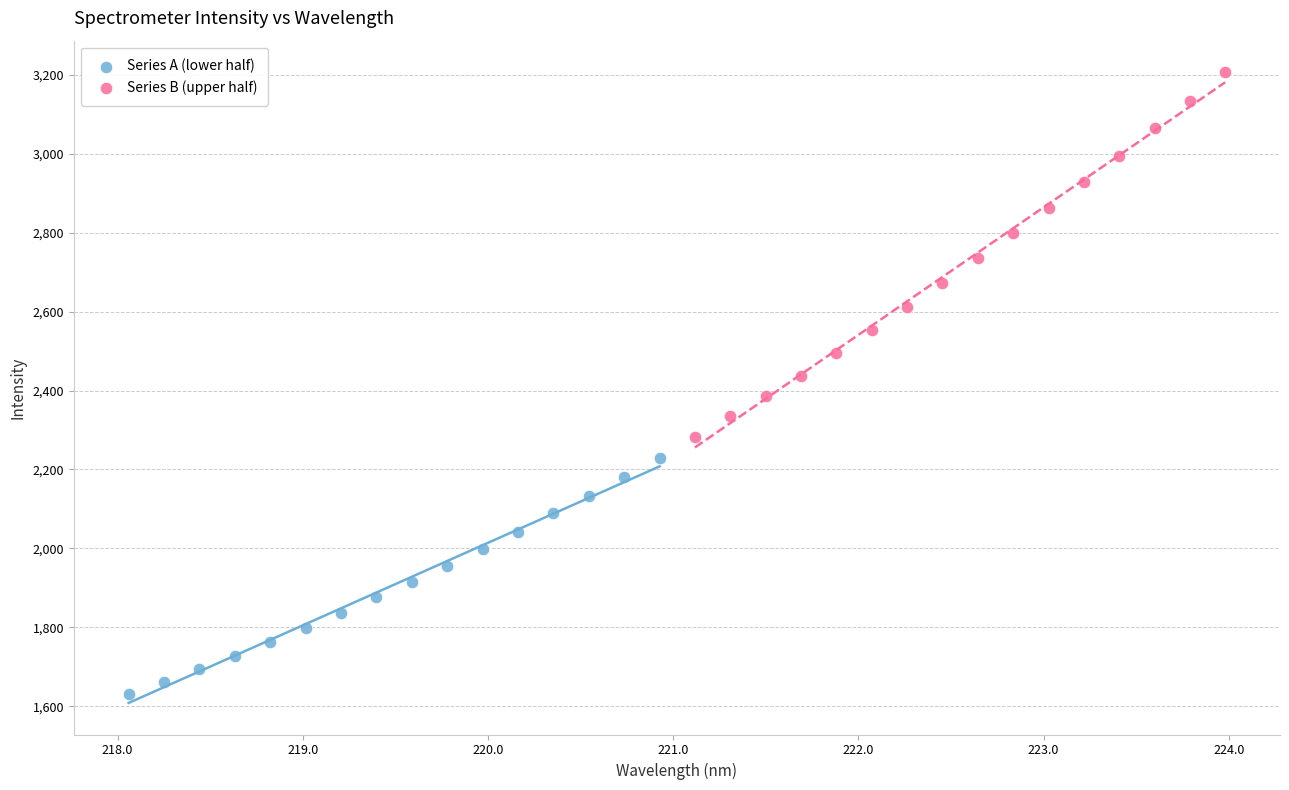

What are all the series names shown in the legend?

Series A (lower half), Series B (upper half)